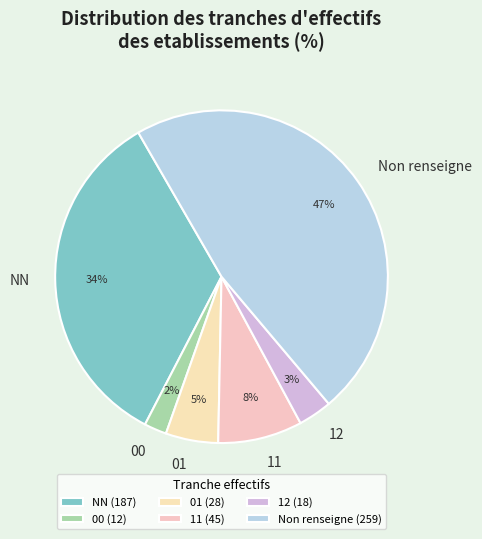

The NN slice represents 49% of the pie. True or false?

False